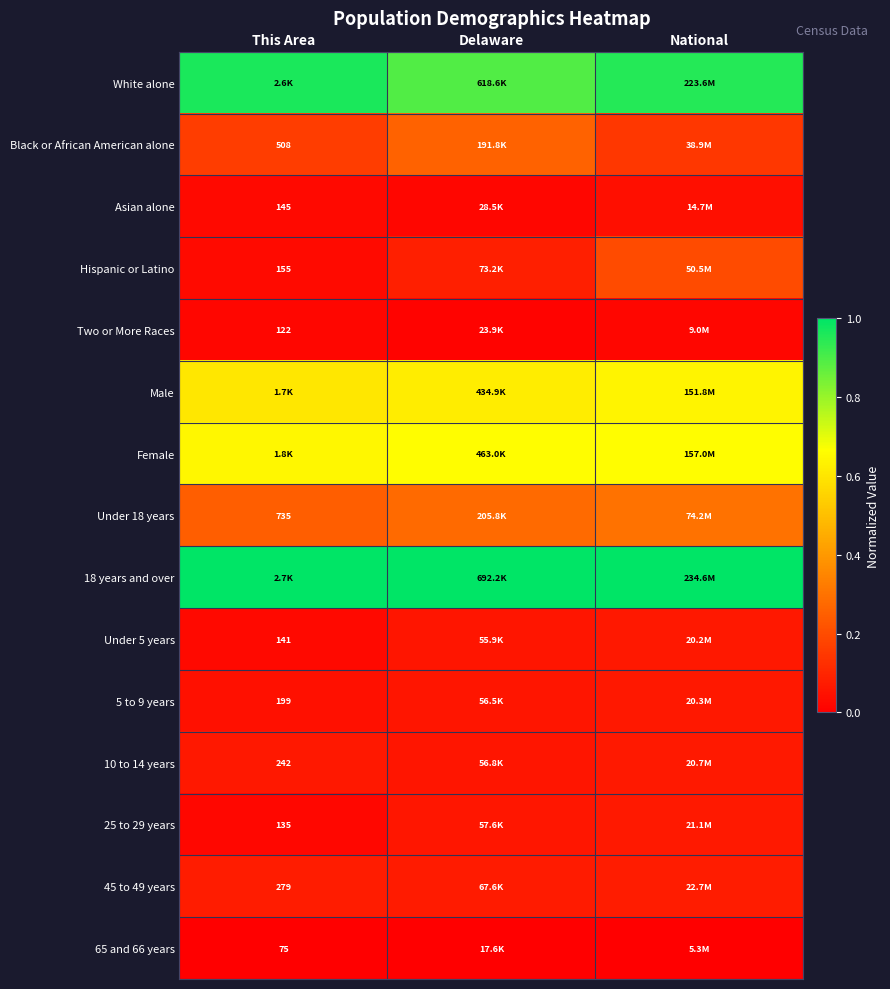

List the series in order of their peak value, highest first.

18 years and over, White alone, Female, Male, Under 18 years, Black or African American alone, Hispanic or Latino, 45 to 49 years, 25 to 29 years, 10 to 14 years, 5 to 9 years, Under 5 years, Asian alone, Two or More Races, 65 and 66 years